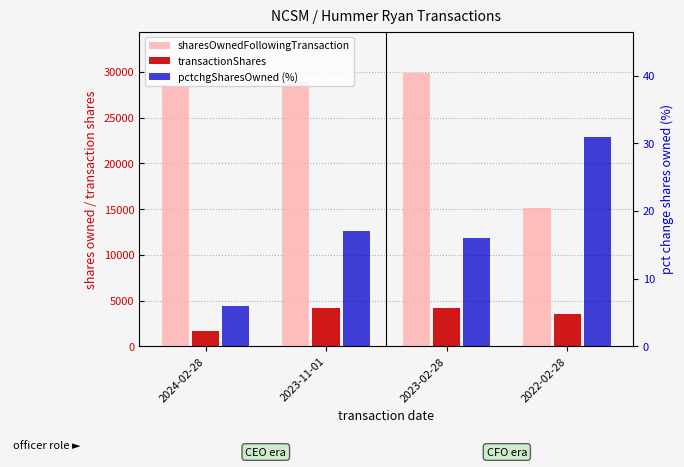

What is the sum of all pctchgSharesOwned values?

70